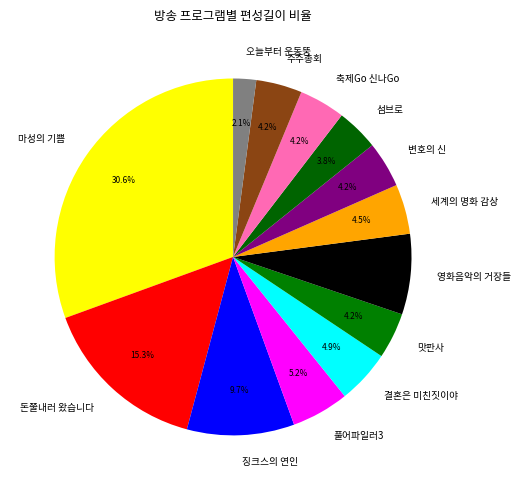

What is the largest slice in the pie chart?

마성의 기쁨